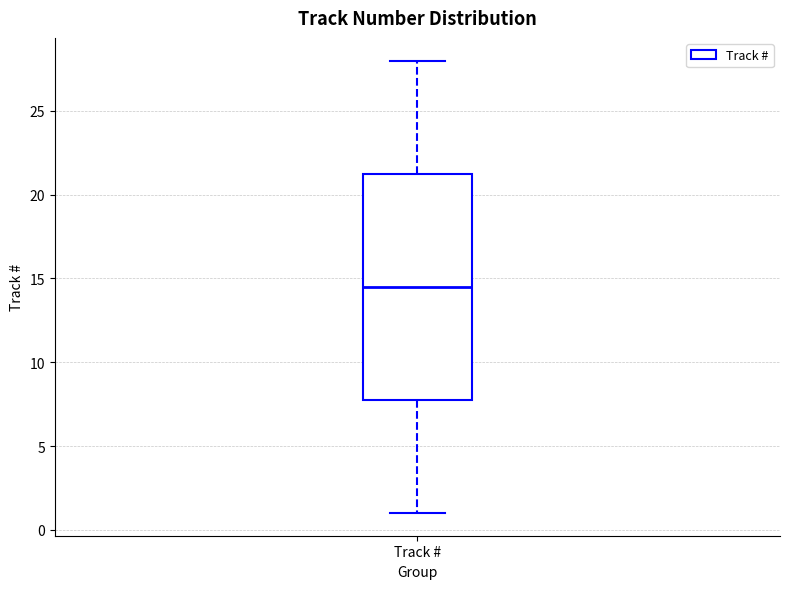

Where does the lower whisker of the box for Track # end on the y-axis? The values are not printed on the chart, so give them approximately, as read against the axis.

1.0